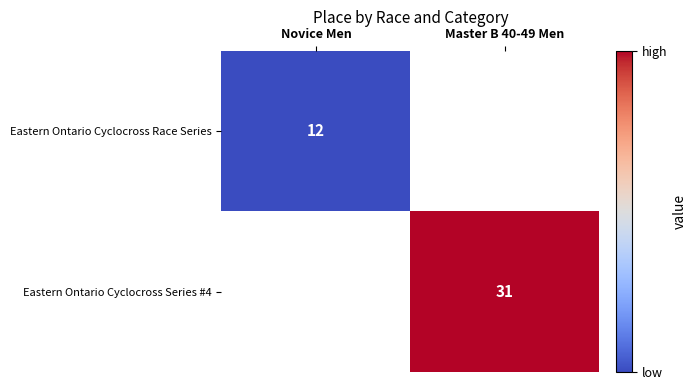

Is it true that Eastern Ontario Cyclocross Race Series equals 3 at Novice Men?

False